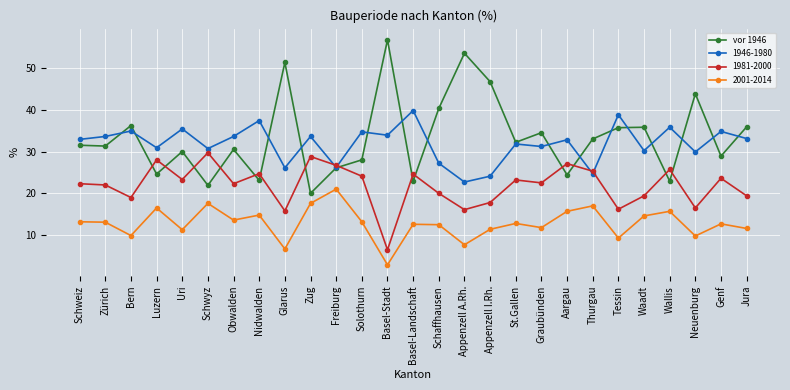

How many lines are shown in the chart?

4